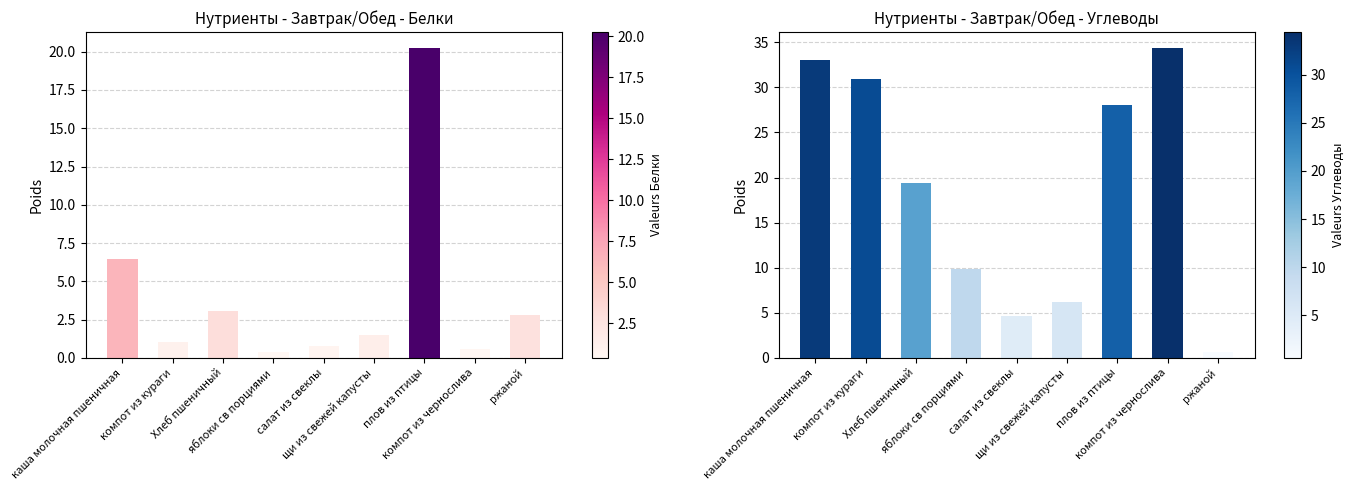

Read the Белки value at компот из чернослива.

0.6